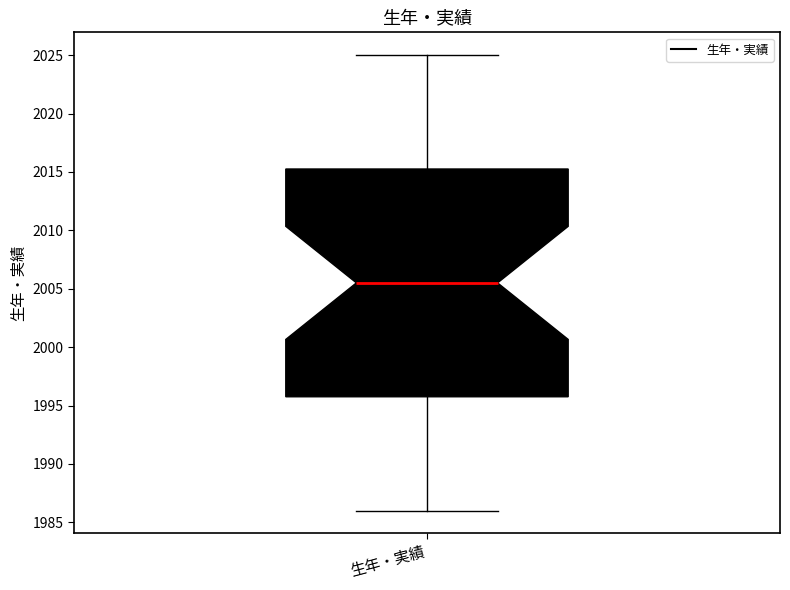

Where is the lower edge of the box for 生年・実績 on the y-axis? The values are not printed on the chart, so give them approximately, as read against the axis.

1996.0